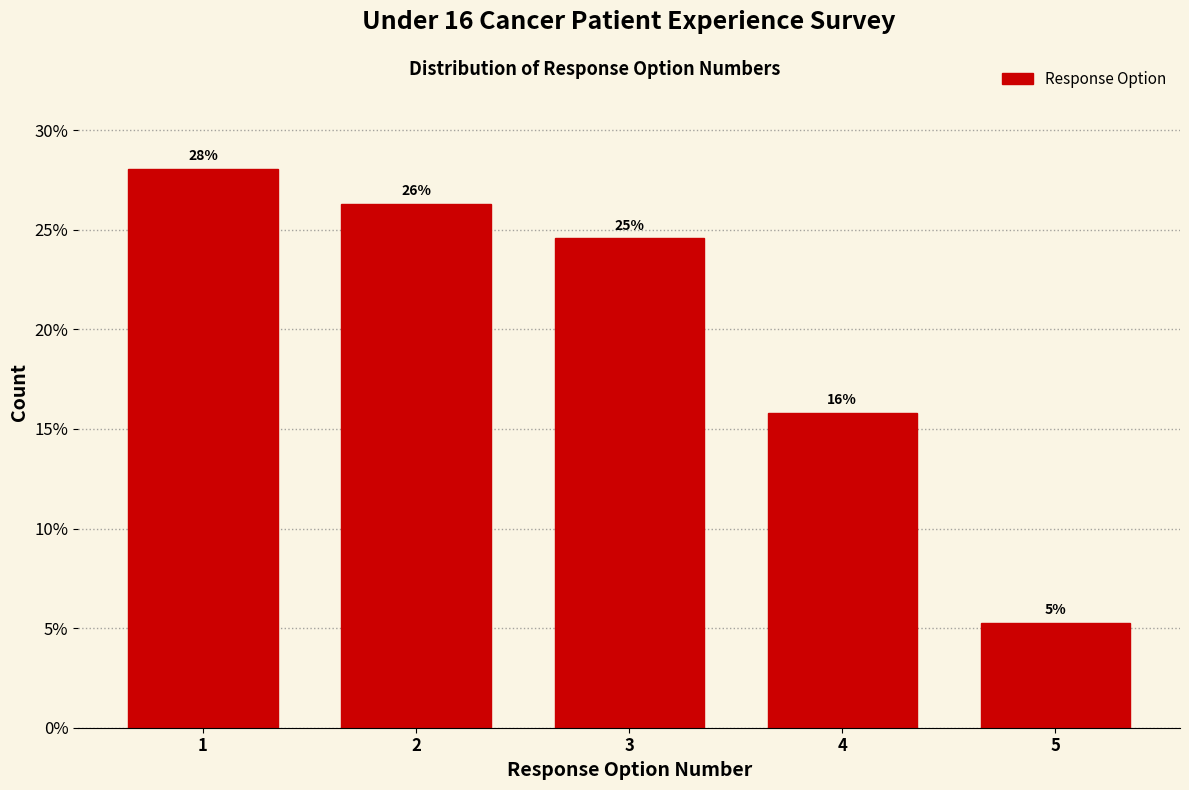

How many bars are there in total?

5